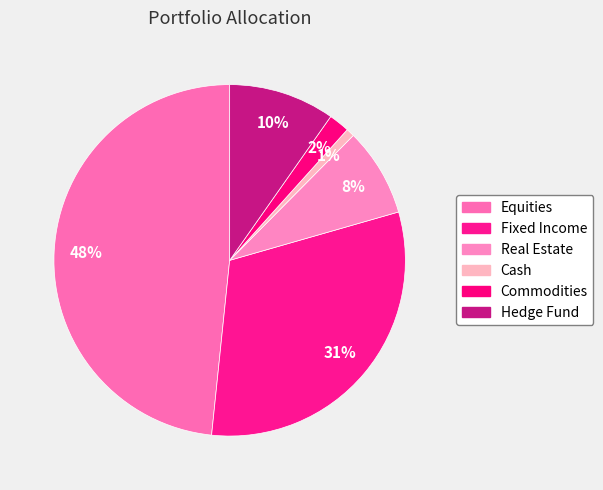

Count the number of slices in the pie.

6